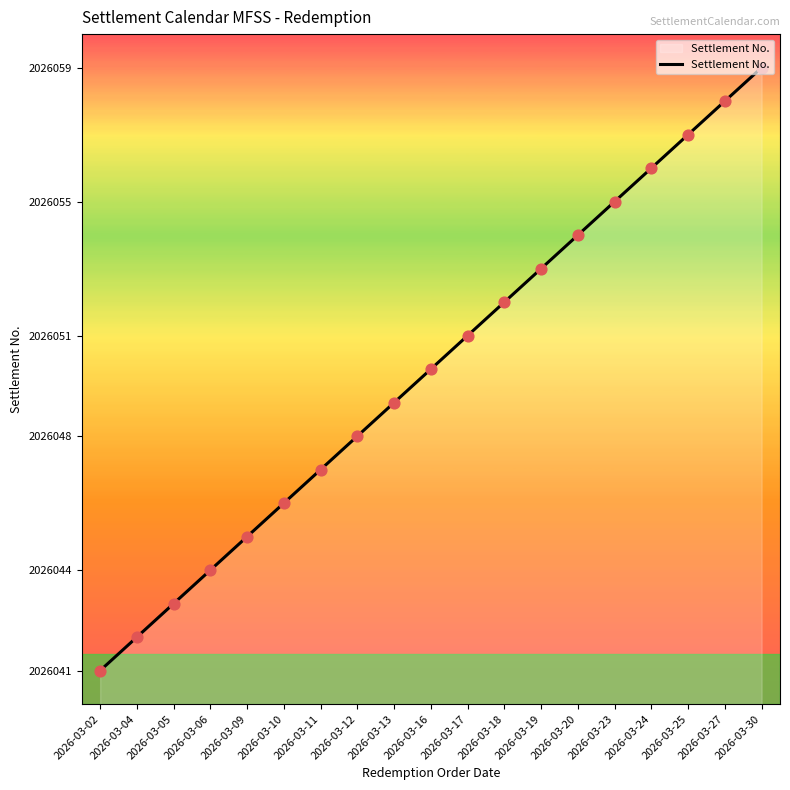

Which has a higher value, 2026-03-27 or 2026-03-24?

2026-03-27